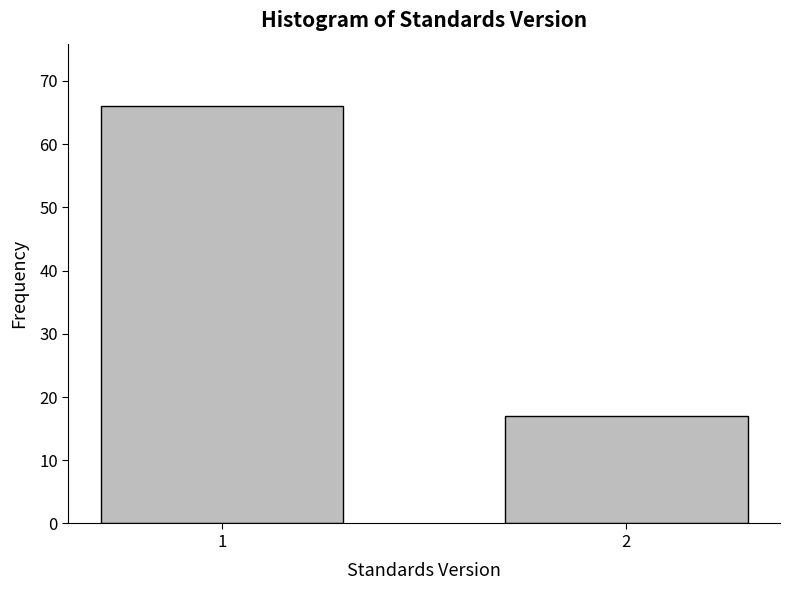

Reading right to left, what are all the values shown in this chart?

17	66